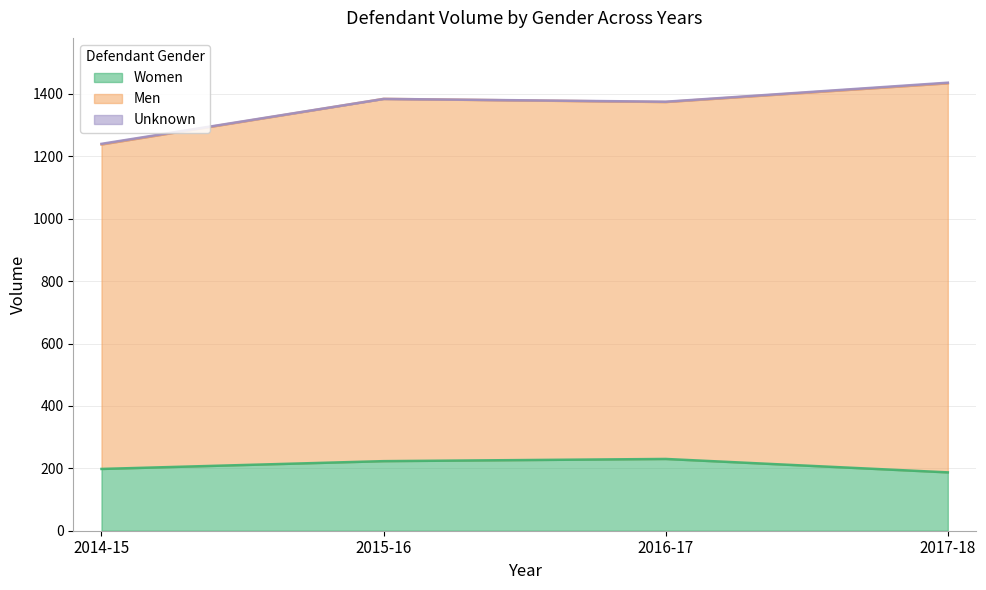

What is the greatest value displayed?

1247